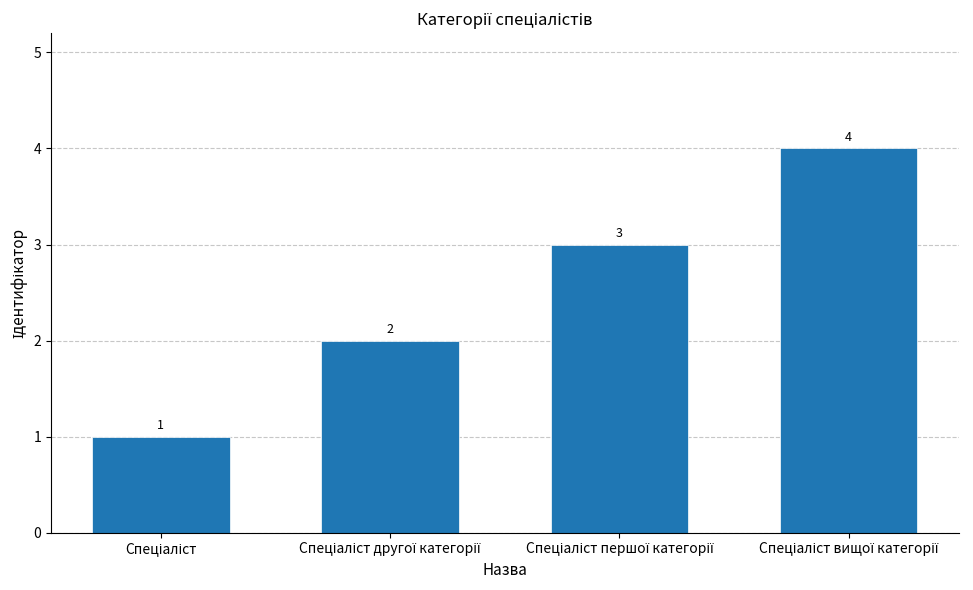

How many categories are shown in the chart?

4